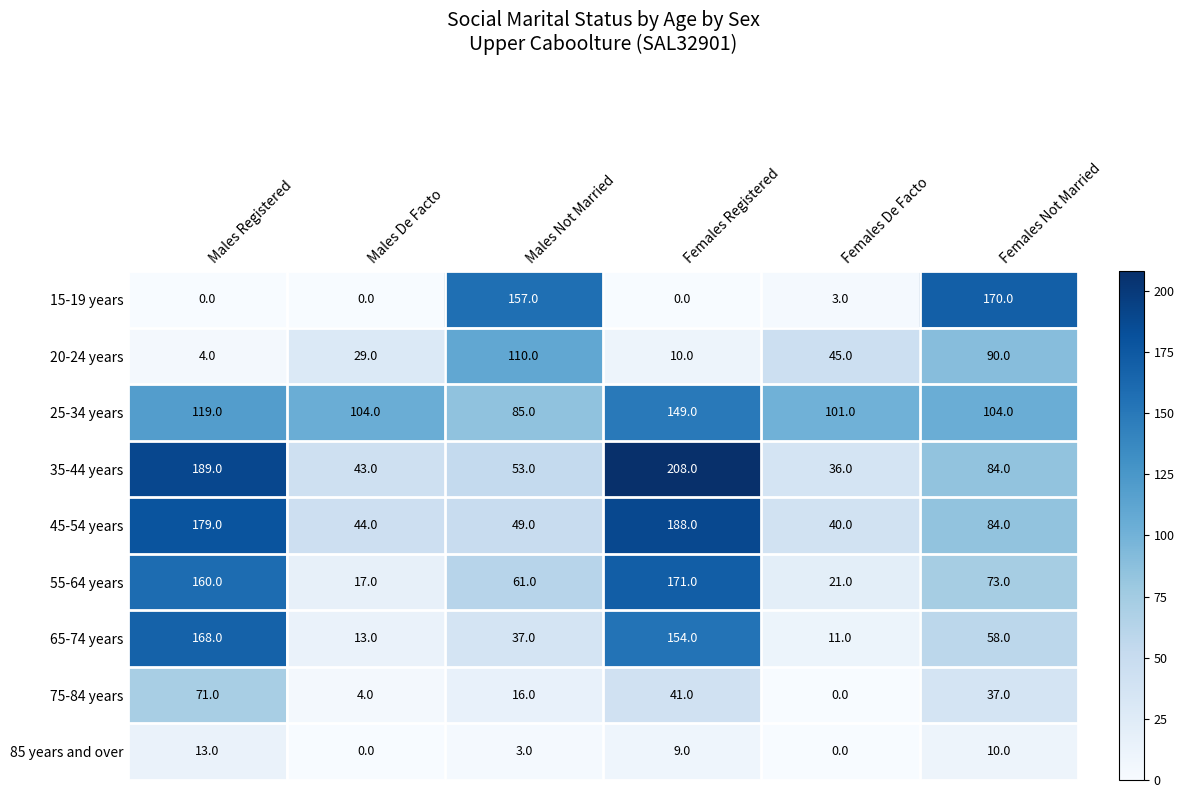

True or false: 15-19 years has a value of 70 at Females Registered.

False